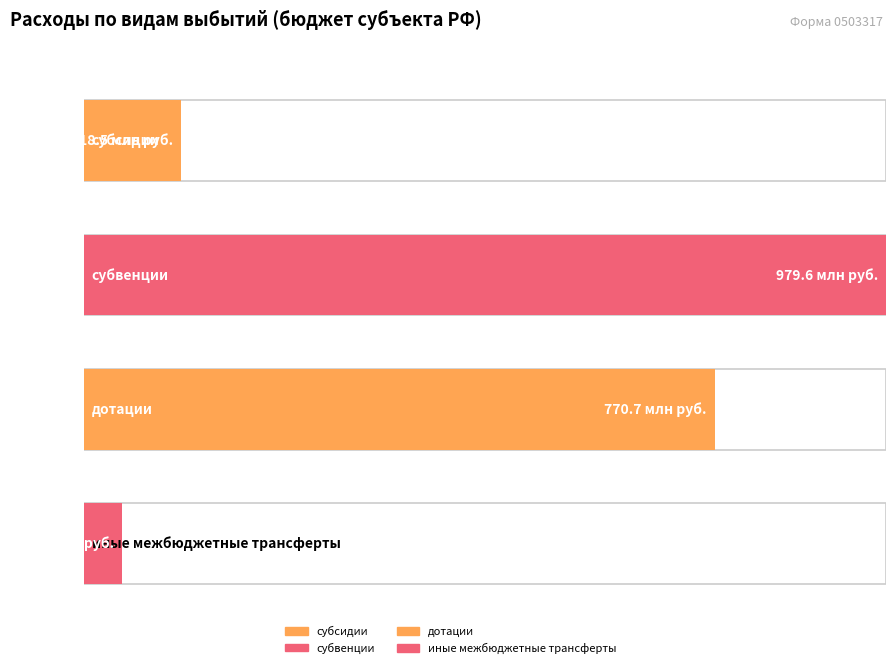

Is it true that субсидии equals 0.0 at субвенции?

True